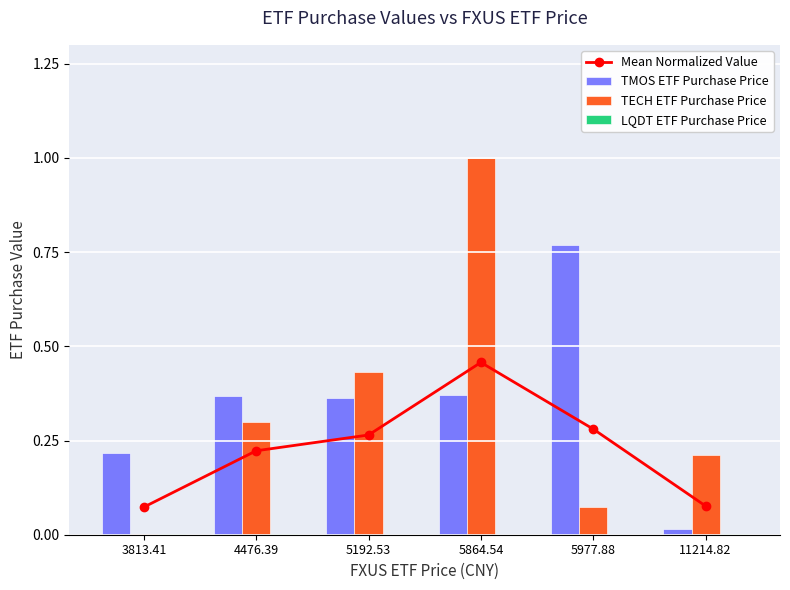

What is the difference between the second highest and minimum values in the TMOS ETF Purchase Price series?

0.4